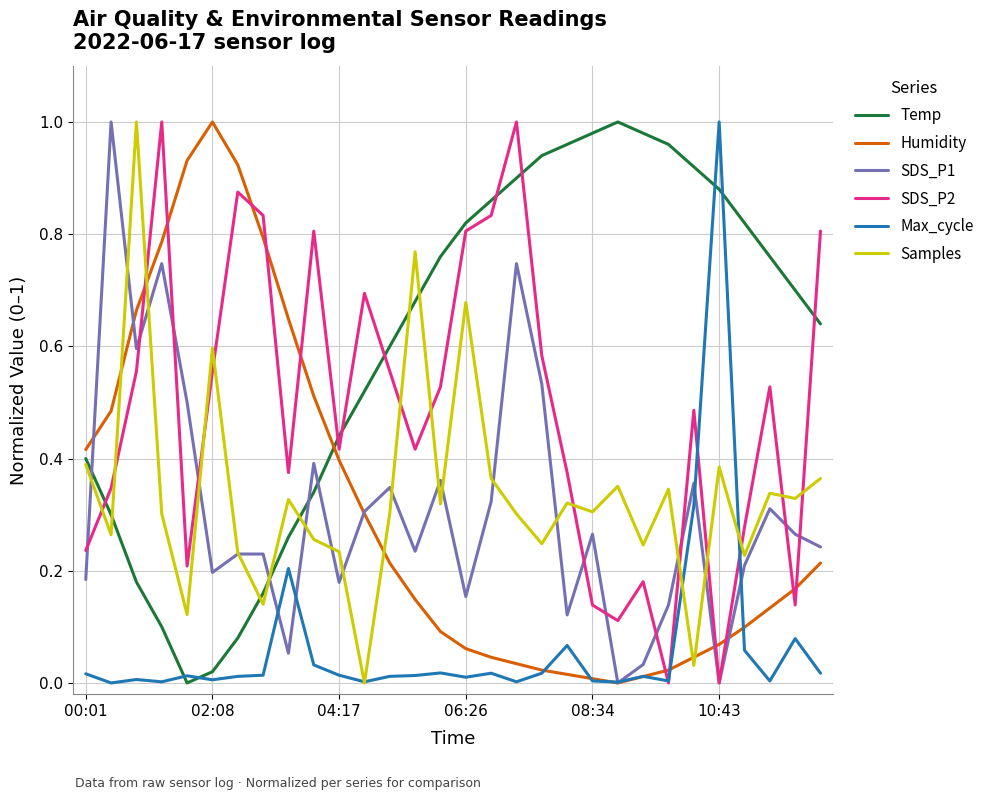

Which series has the largest total across all categories?

Temp